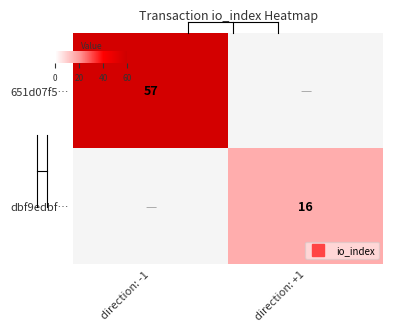

Is it true that dbf9edbf… equals 0 at direction: -1?

True